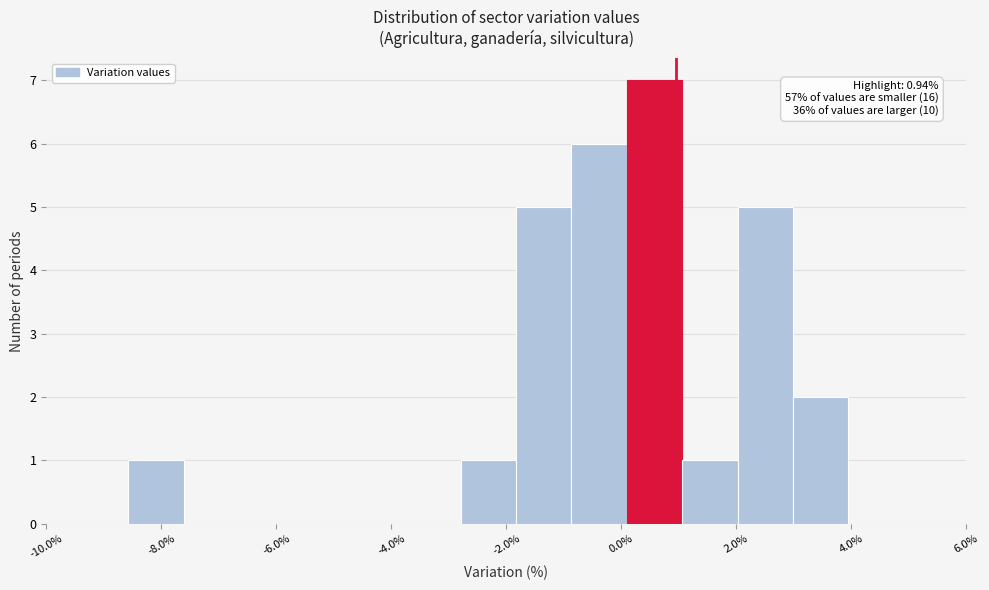

Which range on the x-axis has the tallest bar?

0.0 to 1.0